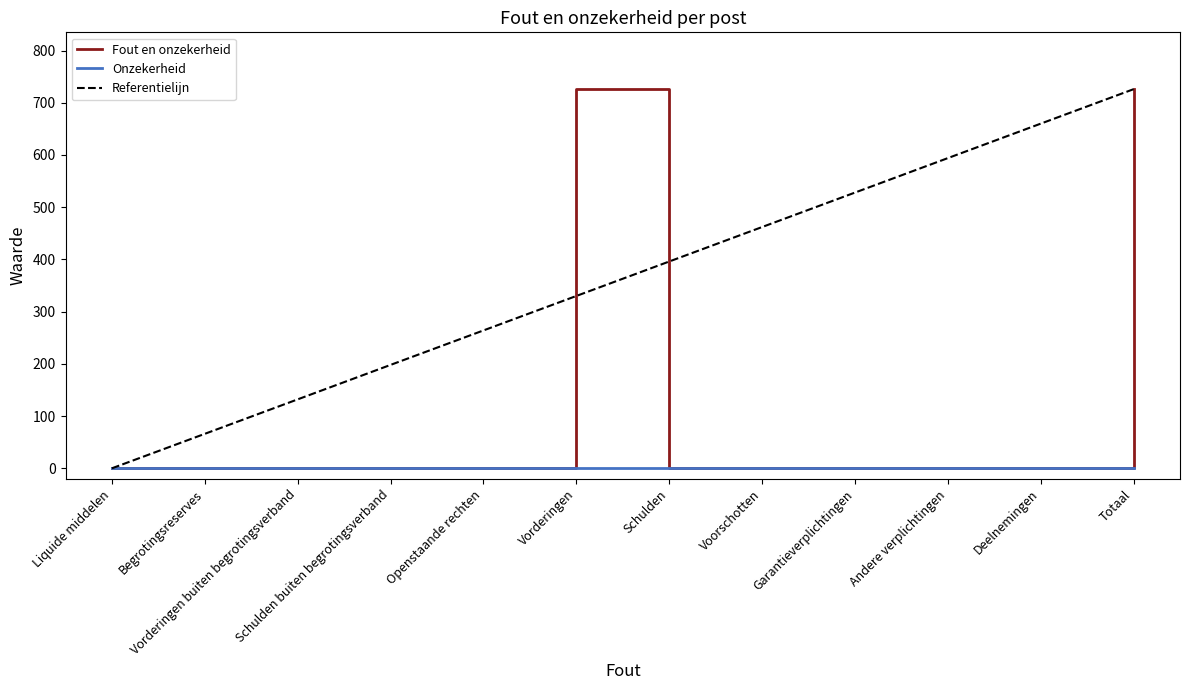

Count the number of categories in the chart.

12